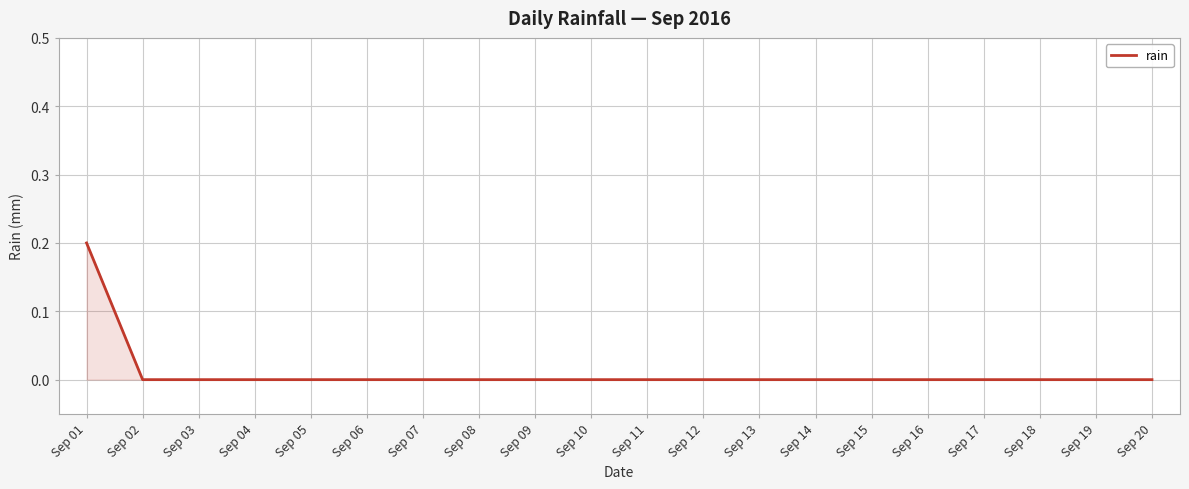

Which has a higher value, Sep 01 or Sep 07?

Sep 01